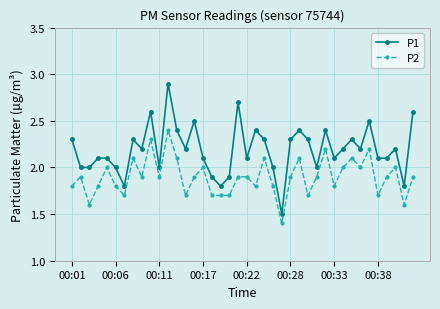

Which series has the largest range (max minus min)?

P1